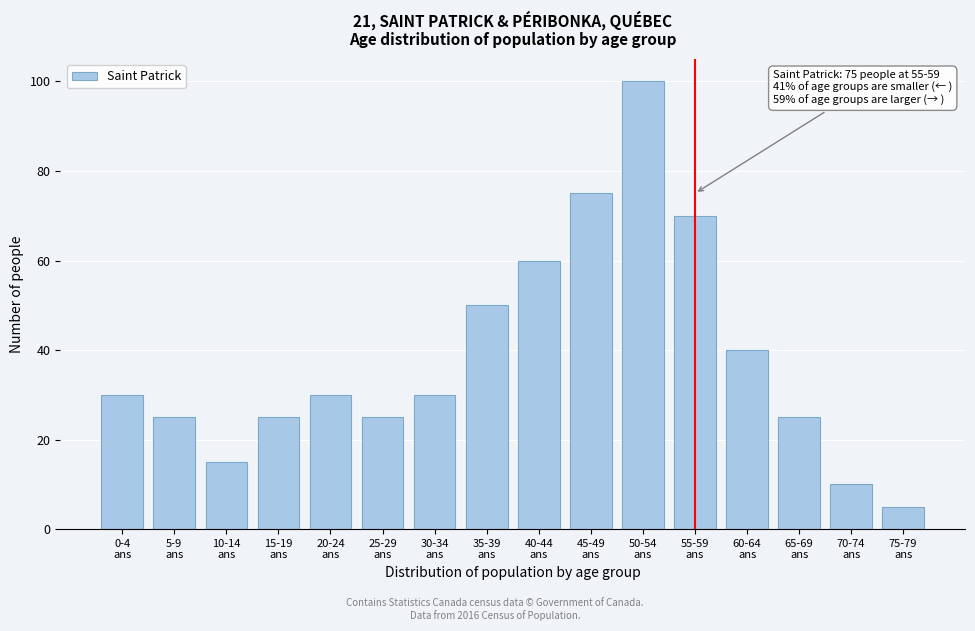

Reading left to right, extract all data points from this chart.

30	25	15	25	30	25	30	50	60	75	100	70	40	25	10	5